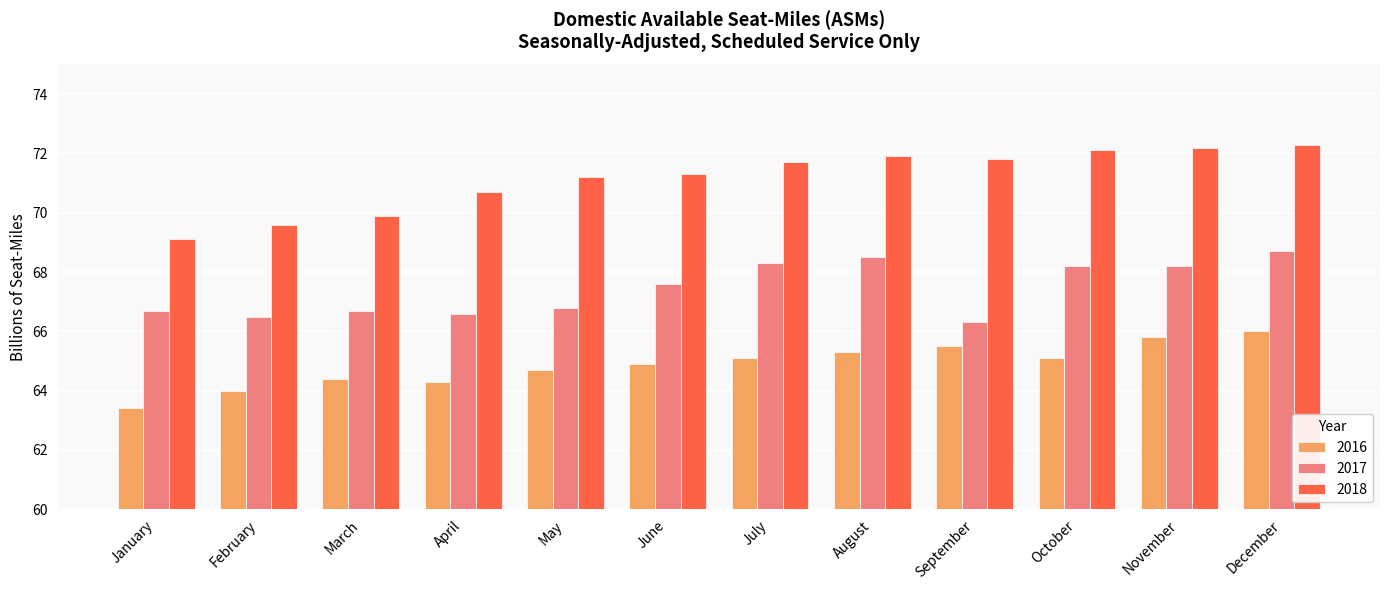

What is the value of the 2018 bar at the 7th from the left?

71.7